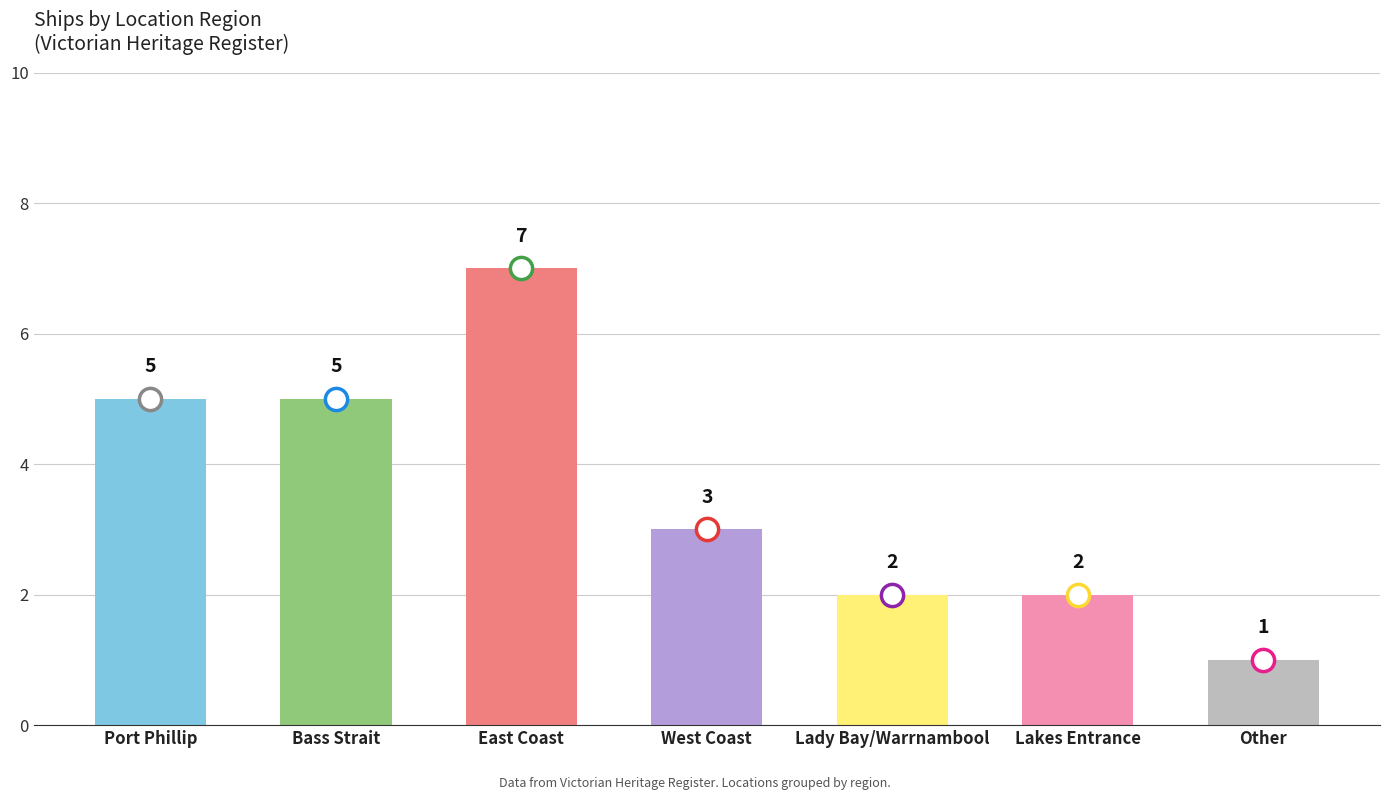

Which label corresponds to the largest value in the chart?

East Coast